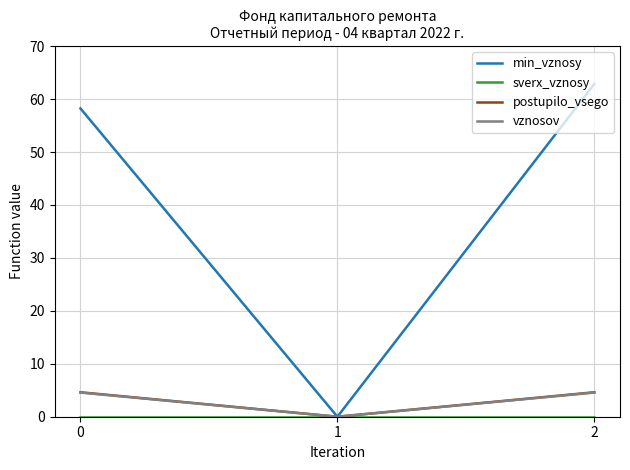

Is it true that postupilo_vsego equals 0.0 at 1?

True